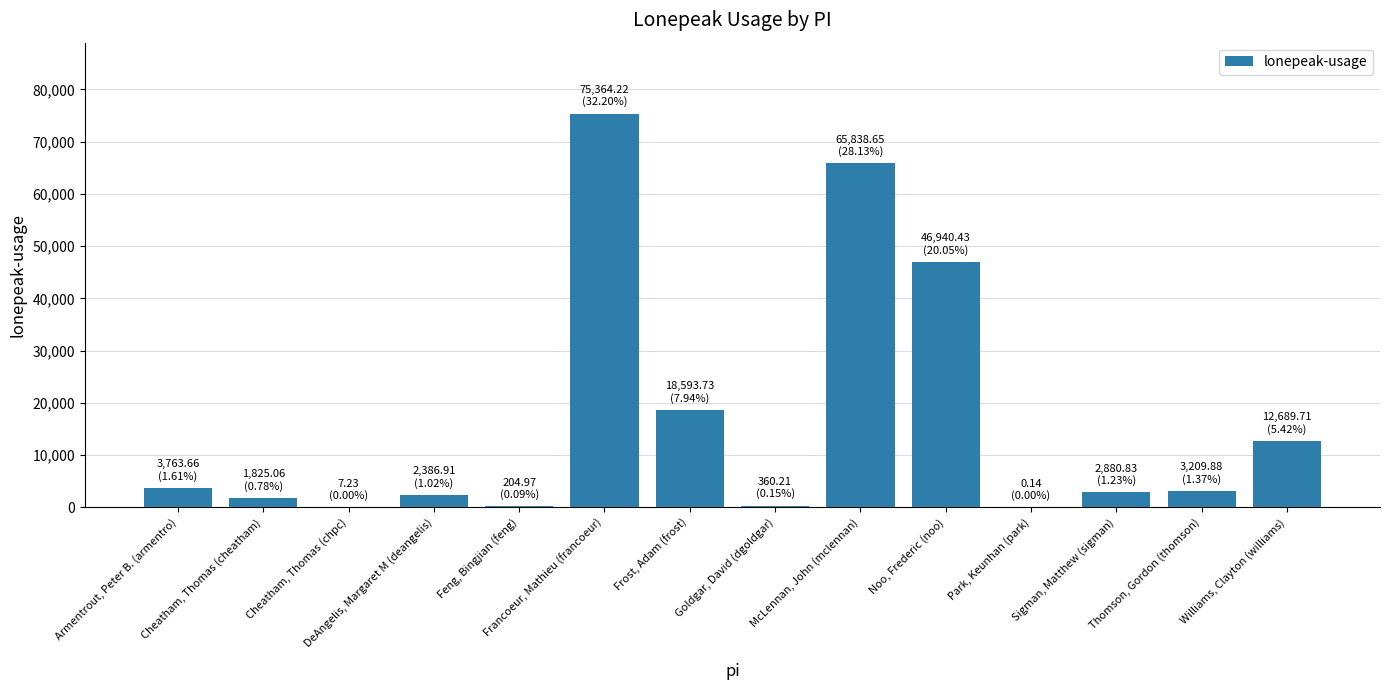

Is it true that the value at Thomson, Gordon (thomson) is 3209.9?

True